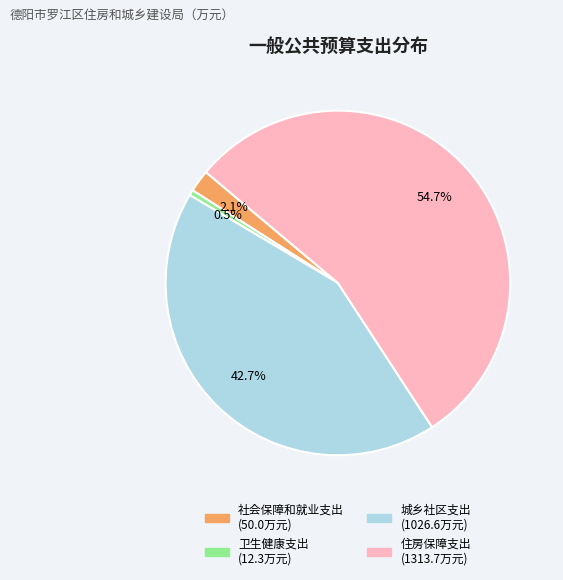

Rank the categories by value from lowest to highest.

卫生健康支出, 社会保障和就业支出, 城乡社区支出, 住房保障支出